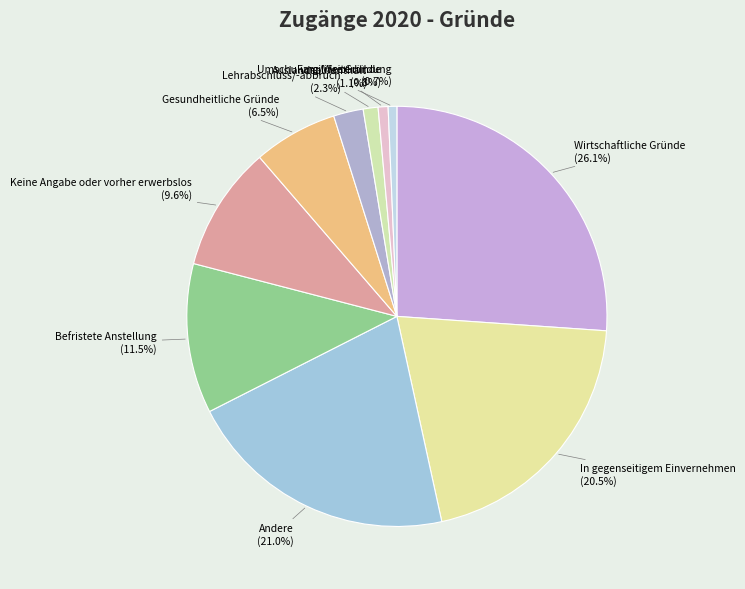

Approximately how many times larger is the value at Keine Angabe oder vorher erwerbslos compared to Andere?

0.5